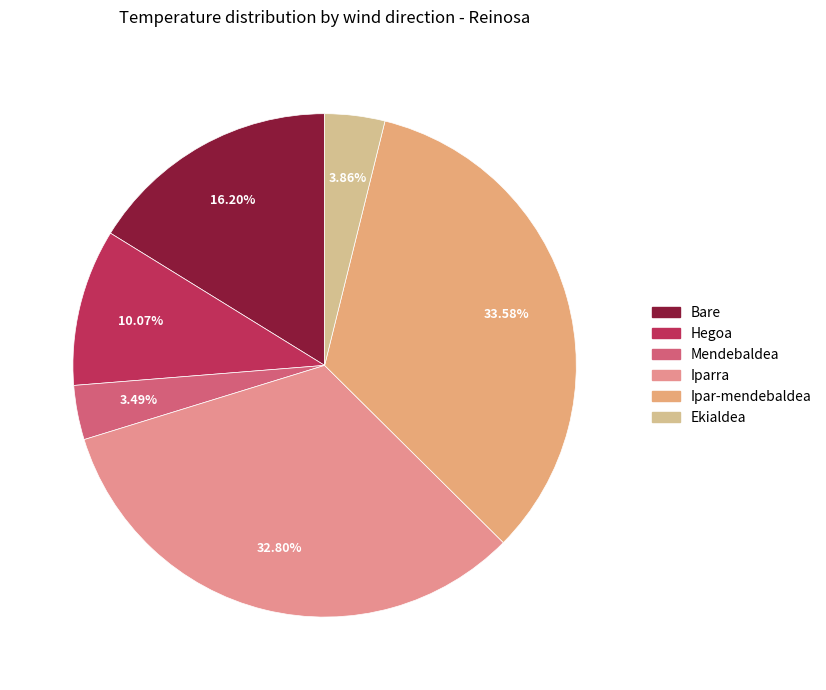

How many segments does this pie chart have?

6